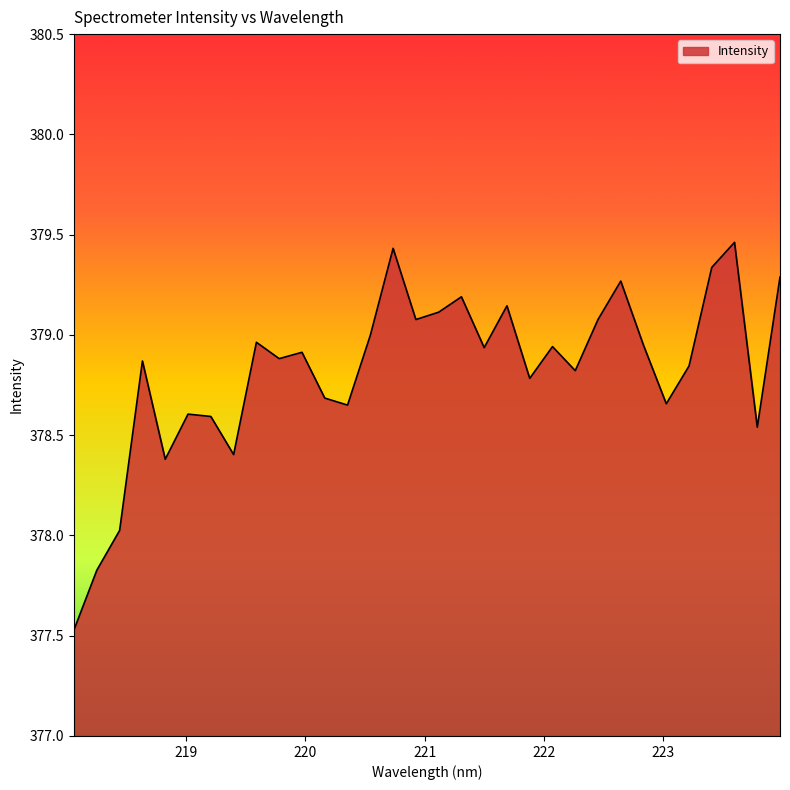

What is the difference between the second highest and minimum values?

1.9